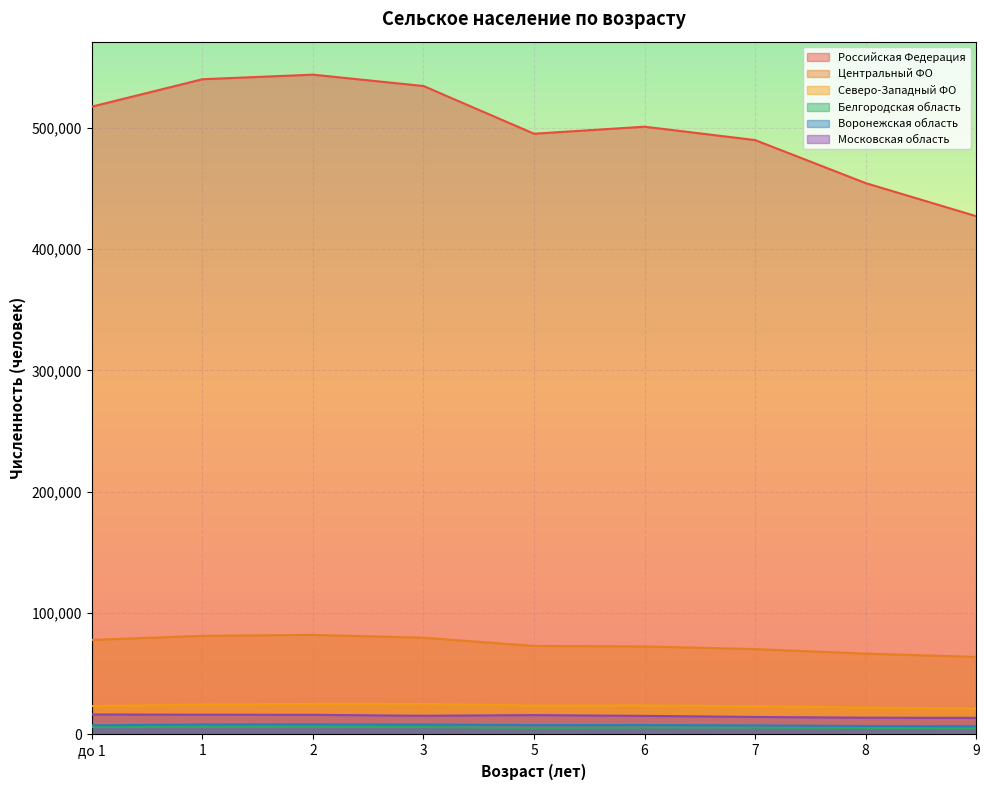

What is the maximum value for Северо-Западный ФО?

25226